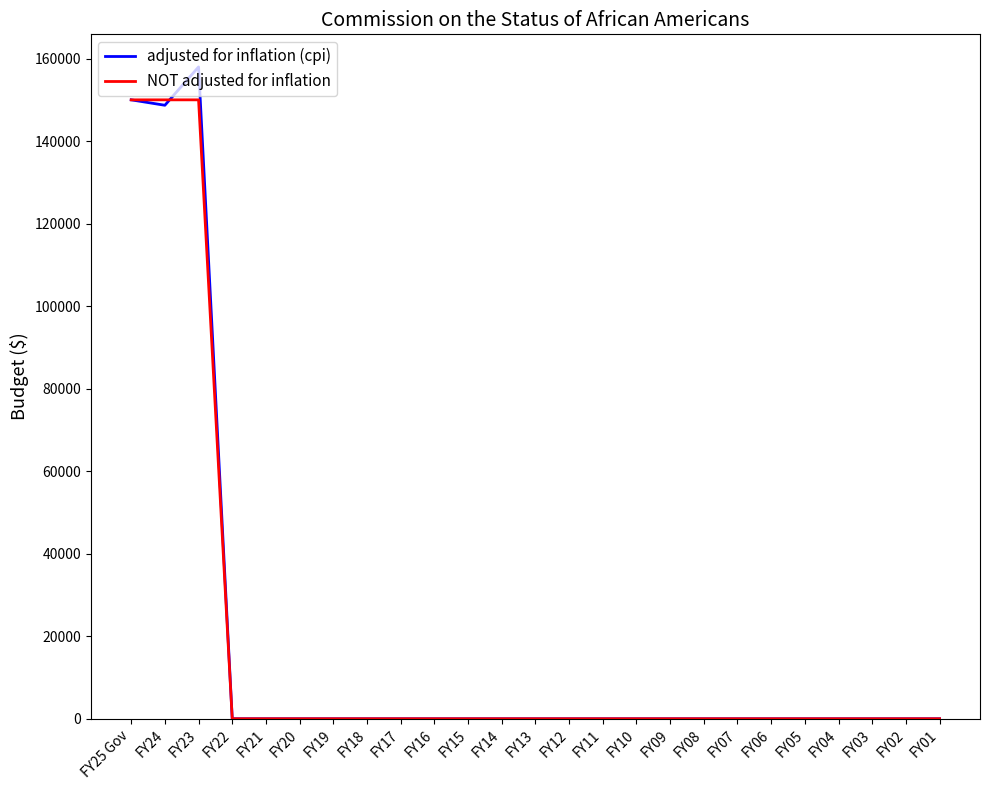

At how many categories does at least one series exceed 104069?

3